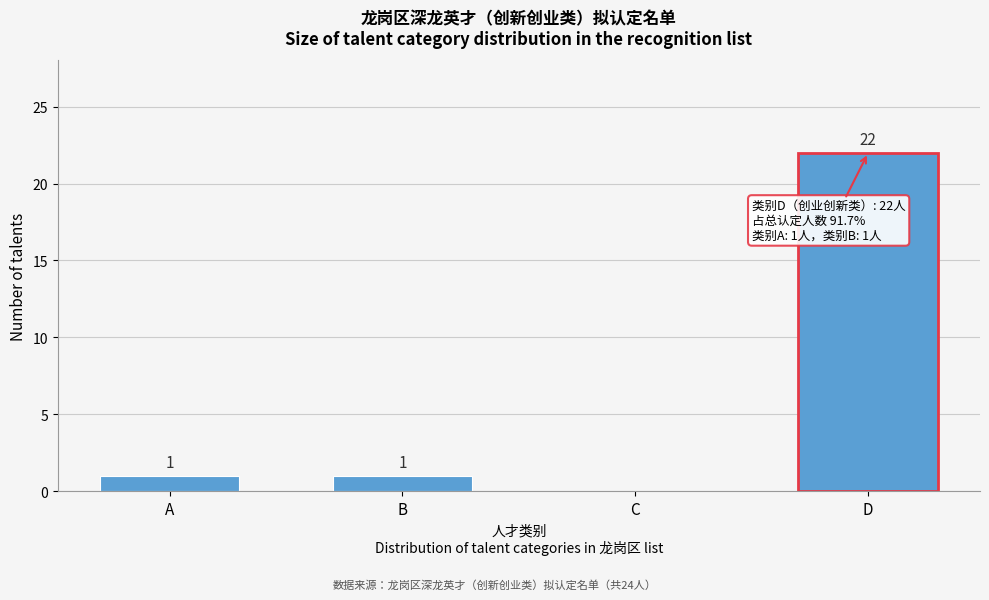

Reading right to left, what are all the values shown in this chart?

D=22	C=0	B=1	A=1